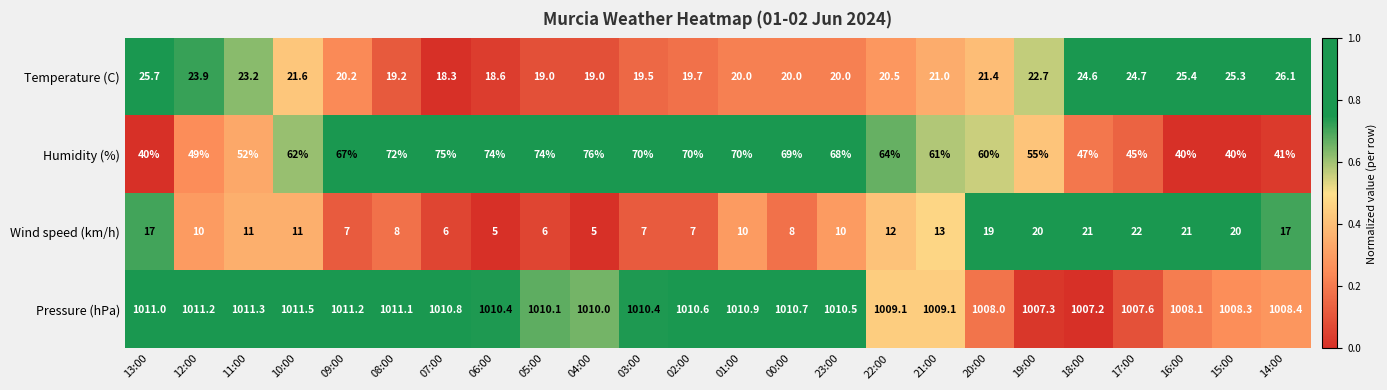

What is the difference between the highest and lowest values at 14:00?

991.4